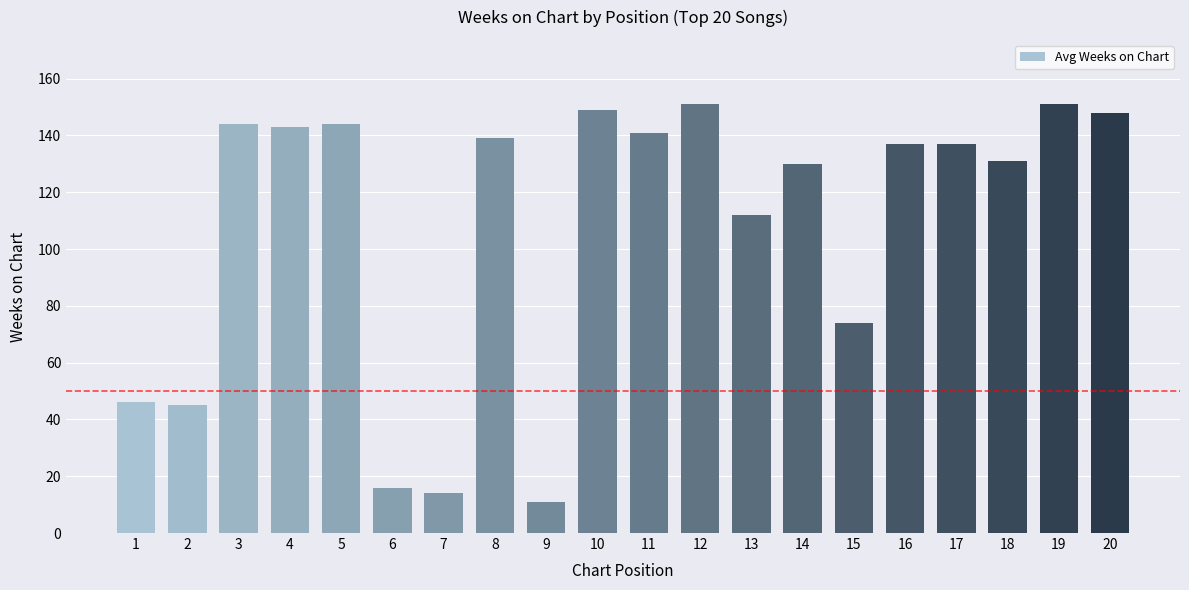

Approximately how many times larger is the value at 5 compared to 1?

3.1